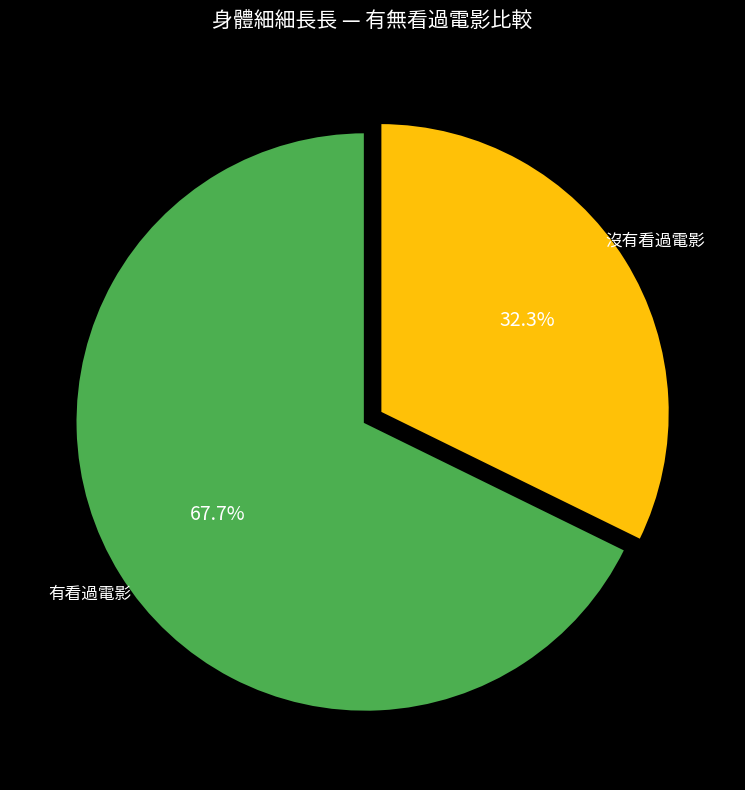

What is the largest slice in the pie chart?

有看過電影